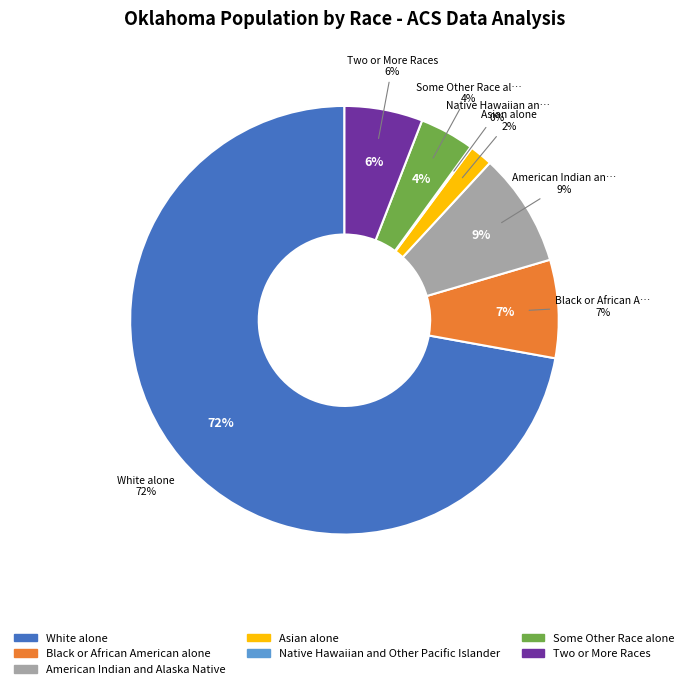

What is the total percentage of Black or African American alone and Native Hawaiian and Other Pacific Islander?

7.5%